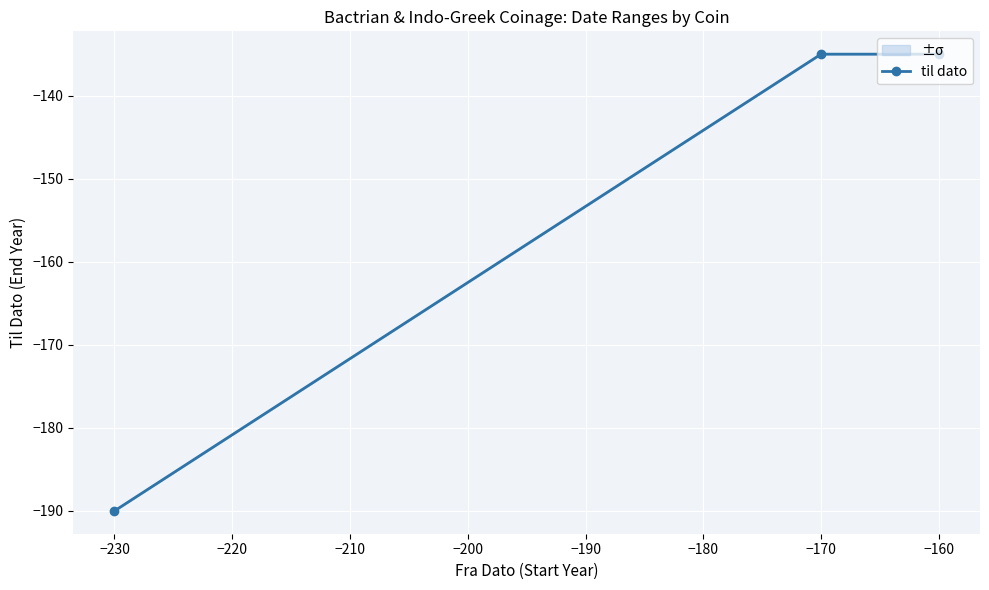

Between −230 and −170, which is larger?

−170